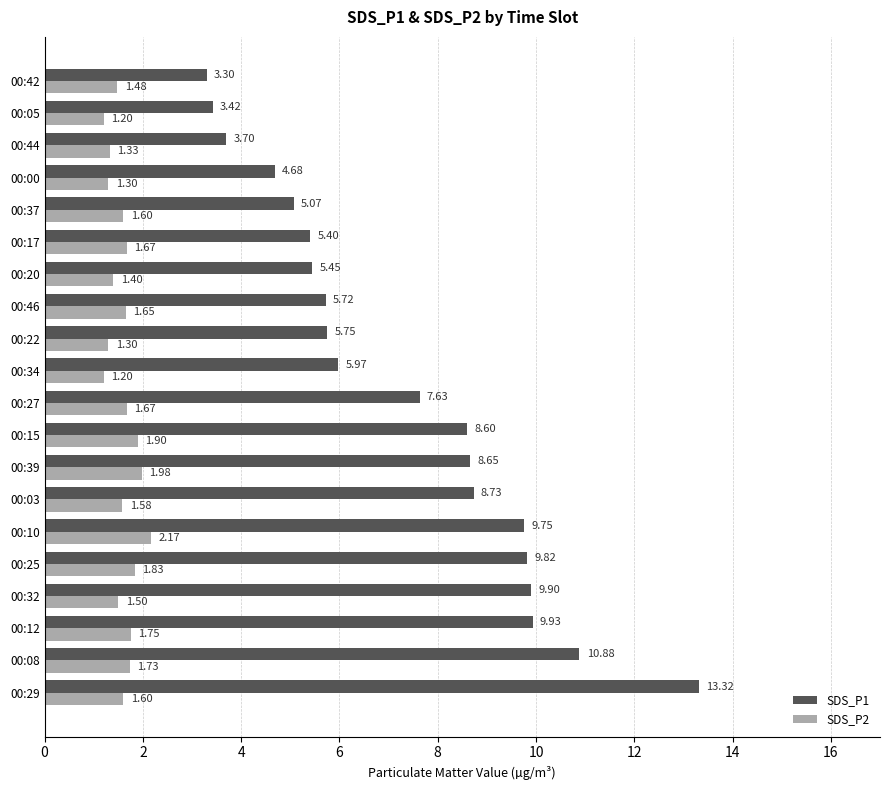

What is the difference between the second highest and minimum values in the SDS_P1 series?

7.6